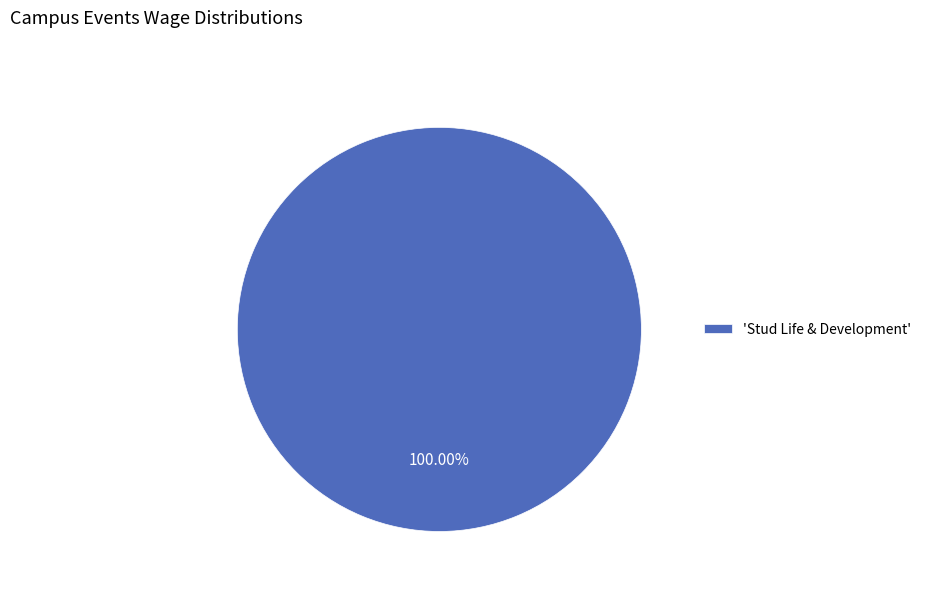

Rank the categories by value from highest to lowest.

'Stud Life & Development'